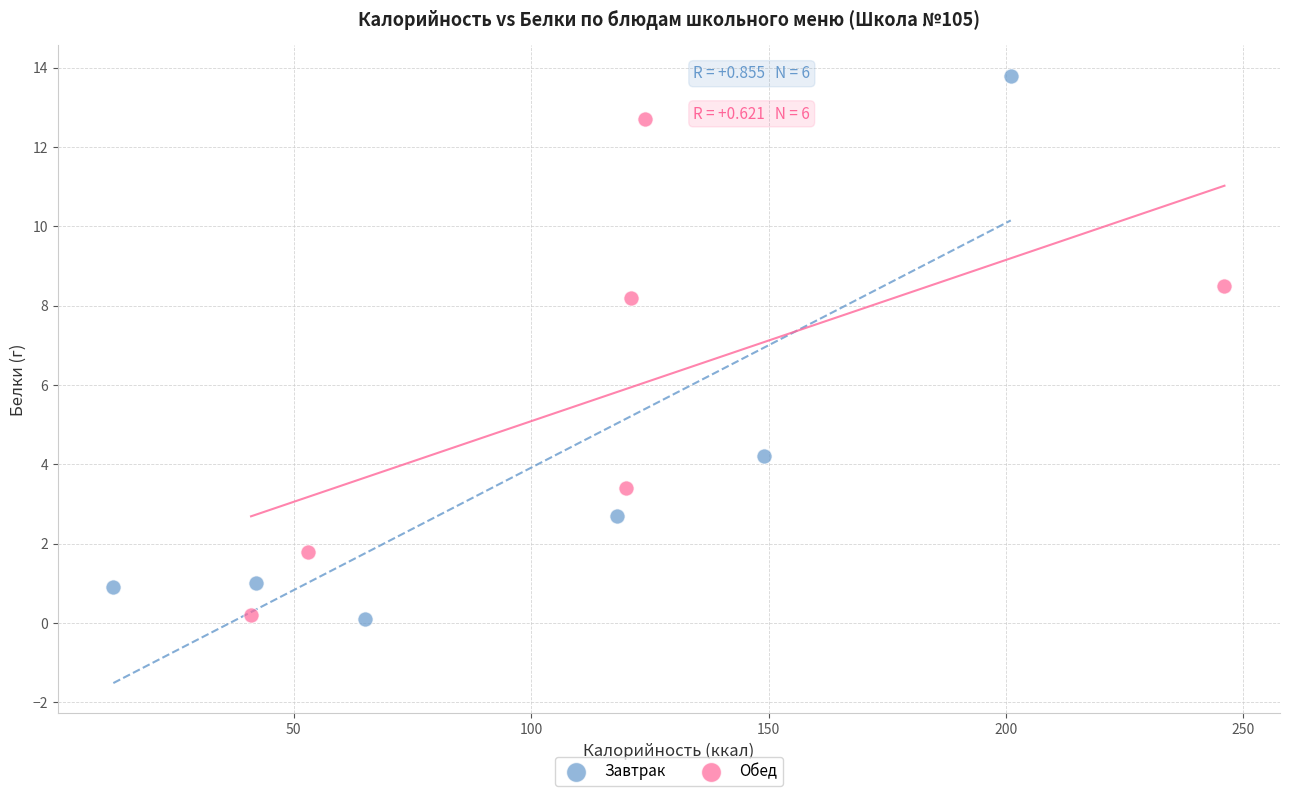

Which series has the largest Y range (max minus min)?

Завтрак